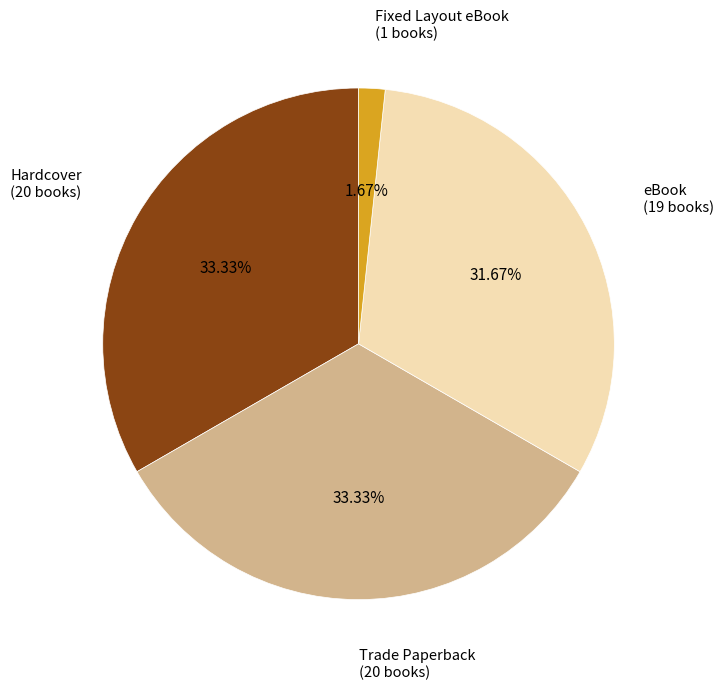

To the nearest percent, what is the difference between the largest and smallest slice percentages?

32%